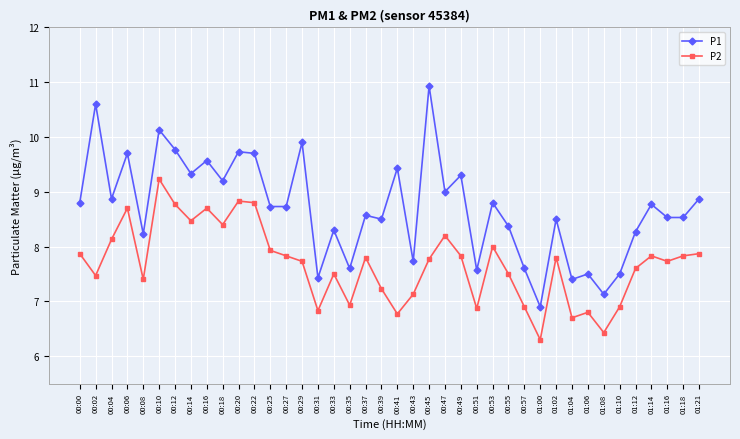

What is the spread (max minus min) of values at 01:00?

0.6